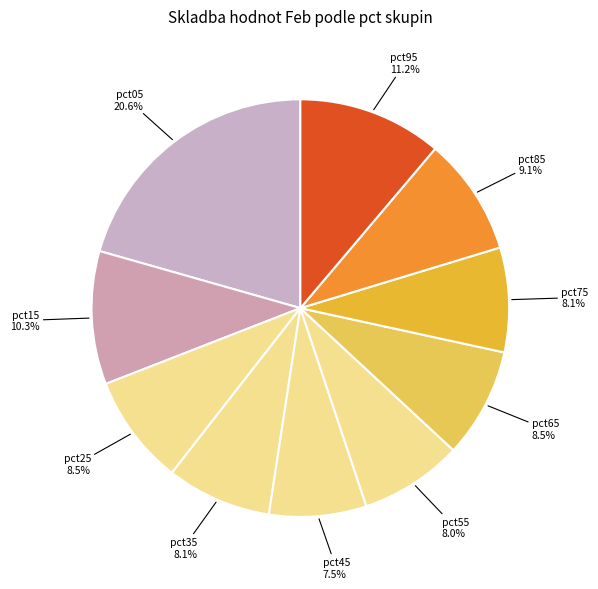

To the nearest percent, what is the difference between the pct55 and pct85 slice percentages?

1%